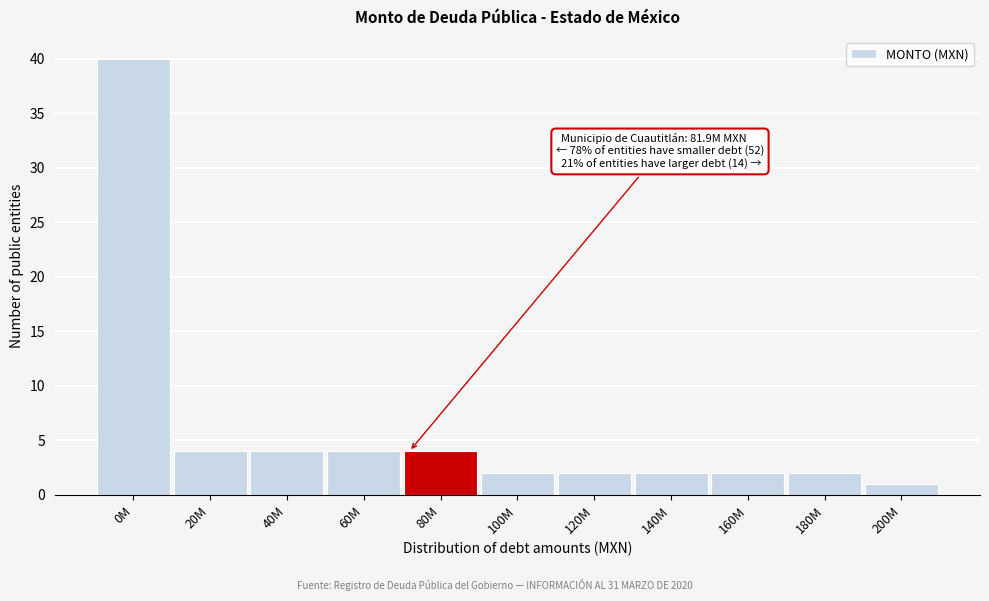

Reading left to right, extract all data points from this chart.

40	4	4	4	4	2	2	2	2	2	1